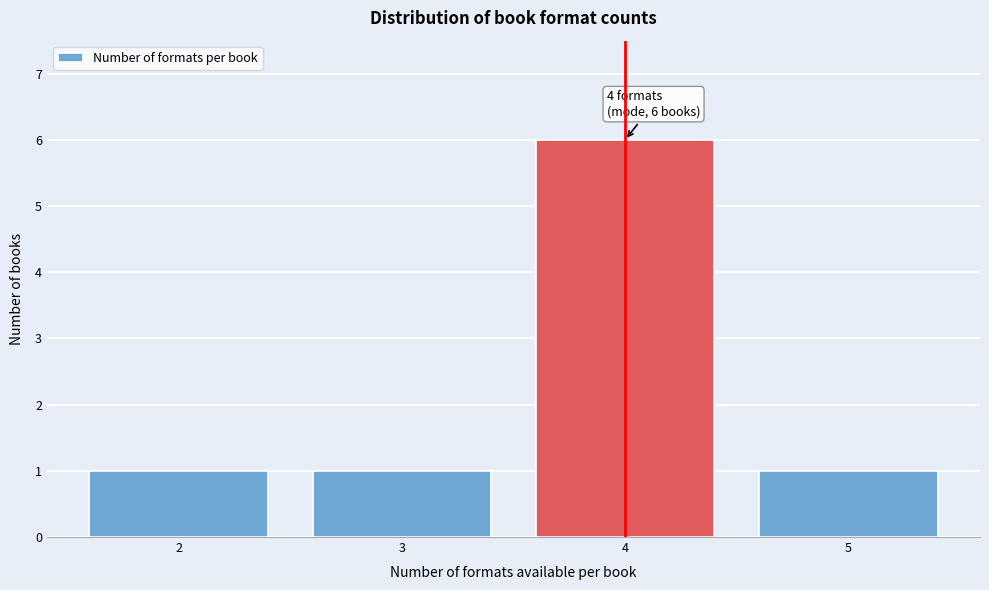

Reading left to right, transcribe all the data shown in this chart.

1	1	6	1